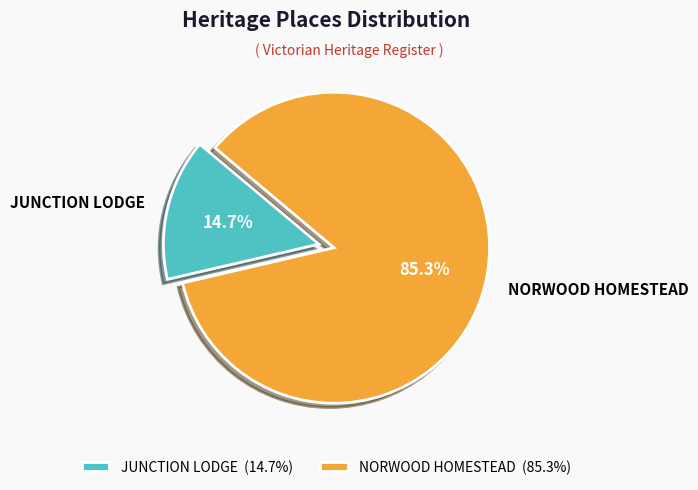

How much of the chart is everything except NORWOOD HOMESTEAD?

14.7%